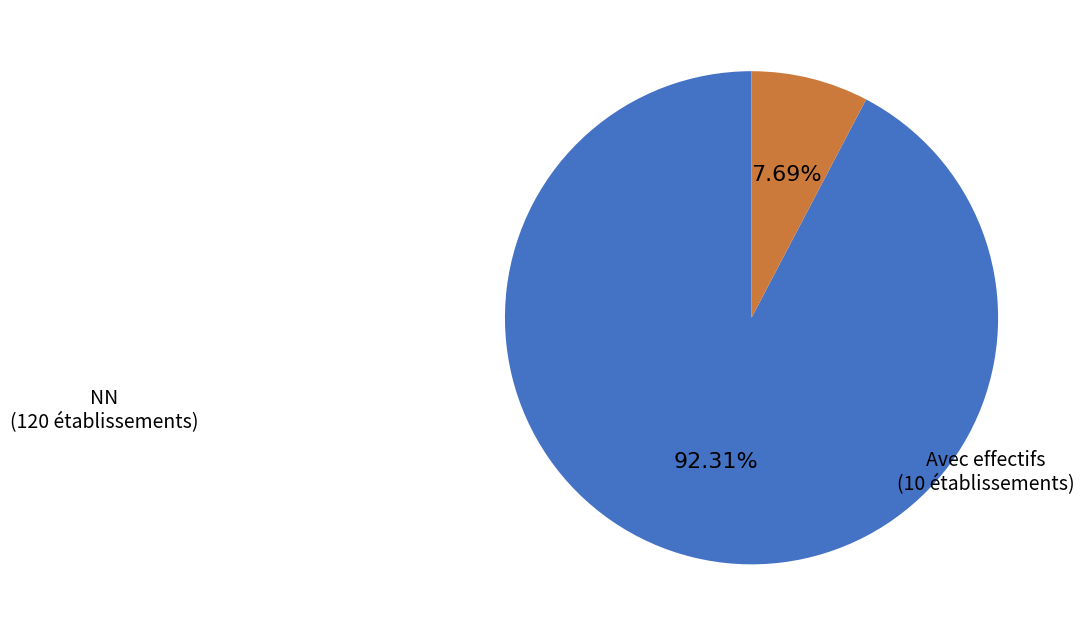

Is there any slice that represents more than half of the pie?

Yes